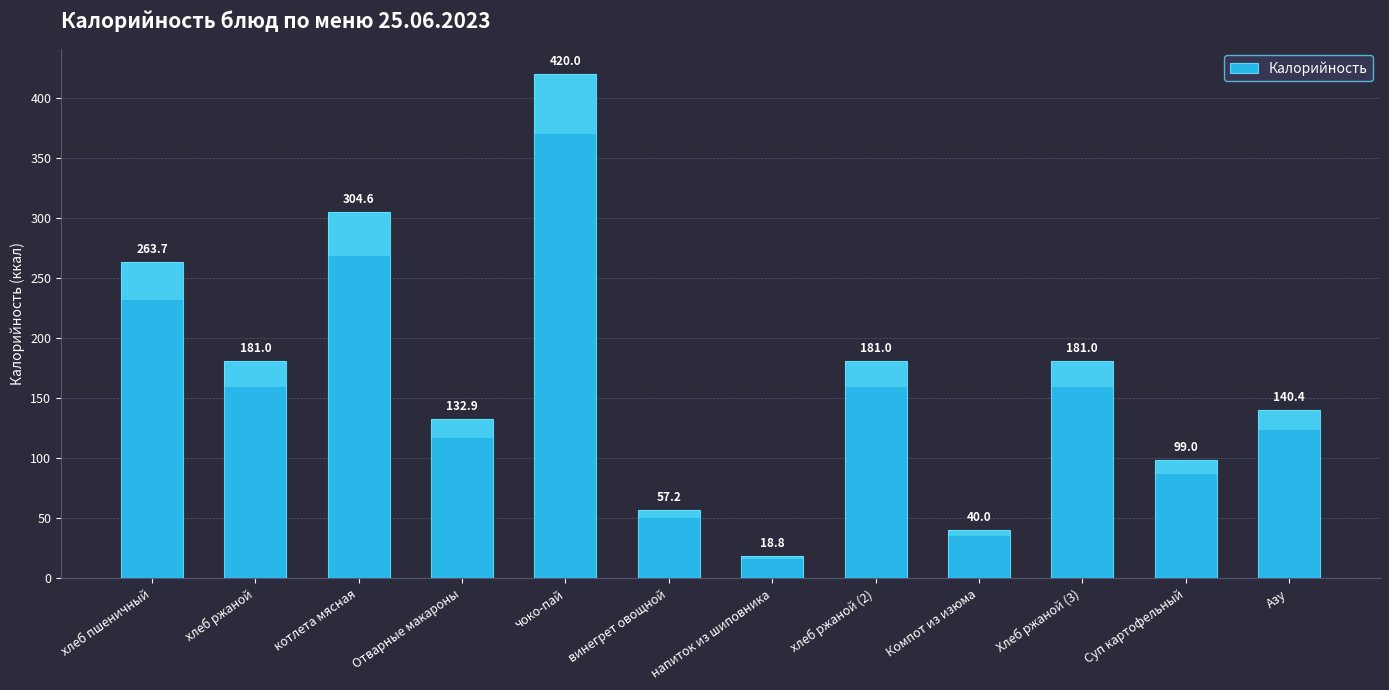

Reading right to left, what are all the values shown in this chart?

140.4	99.0	181.0	40.0	181.0	18.8	57.2	420.0	132.9	304.6	181.0	263.7